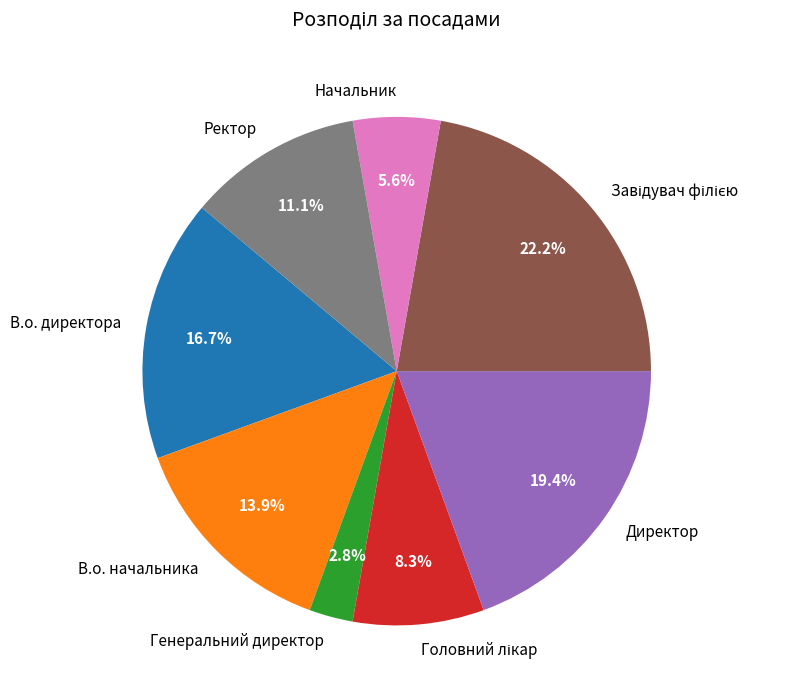

Does any single category account for the majority?

No